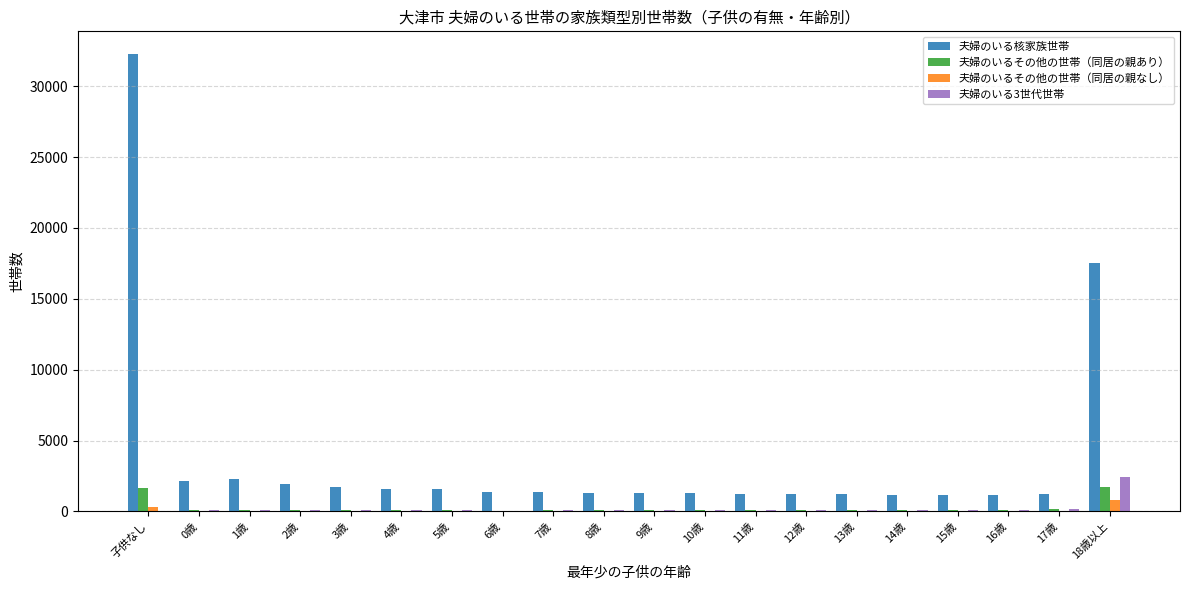

What is the difference between the 夫婦のいる3世代世帯 values at 6歳 and 11歳?

45